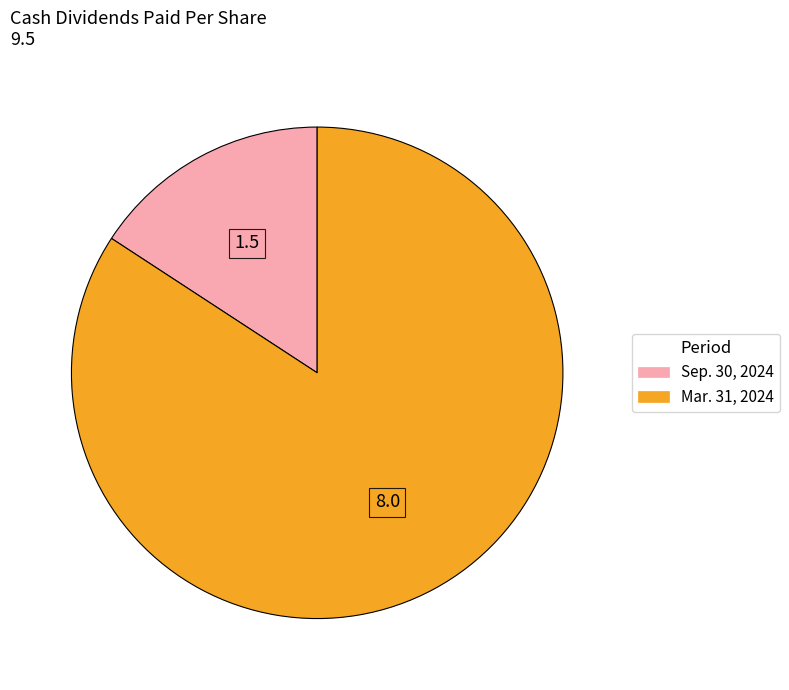

What is the ratio of the value at Mar. 31, 2024 to the value at Sep. 30, 2024?

5.3